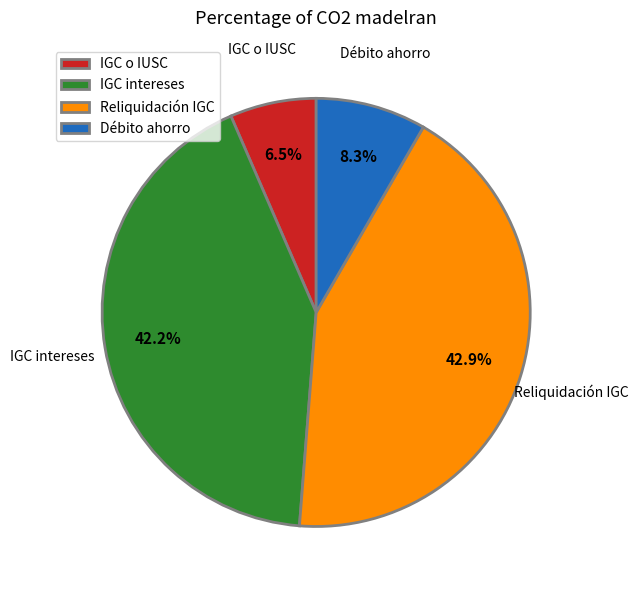

To the nearest percent, what portion does Reliquidación IGC represent?

43%